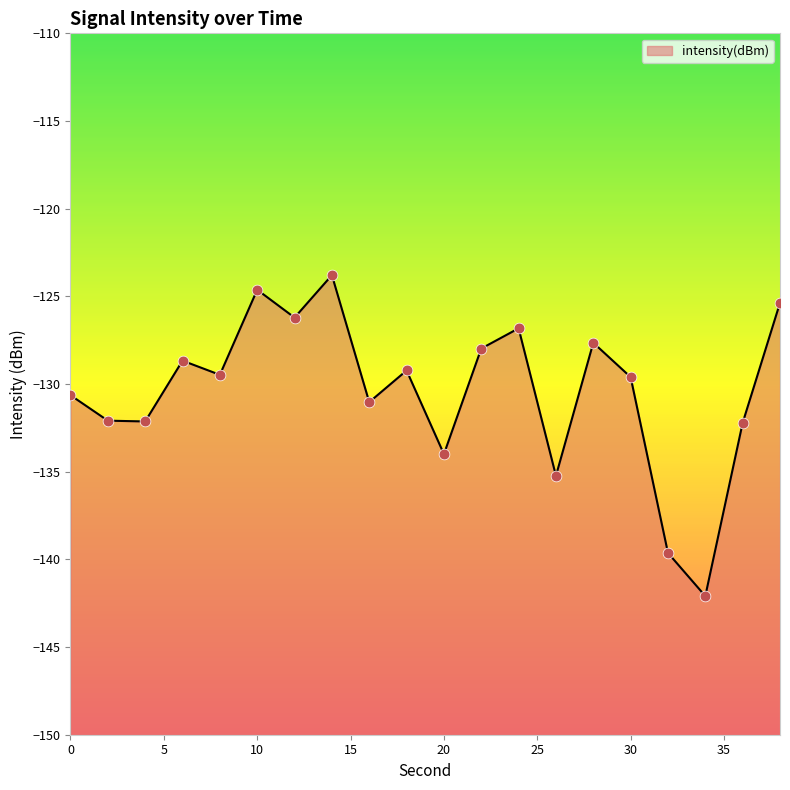

What is the change in value from 0 to 36?

-1.6